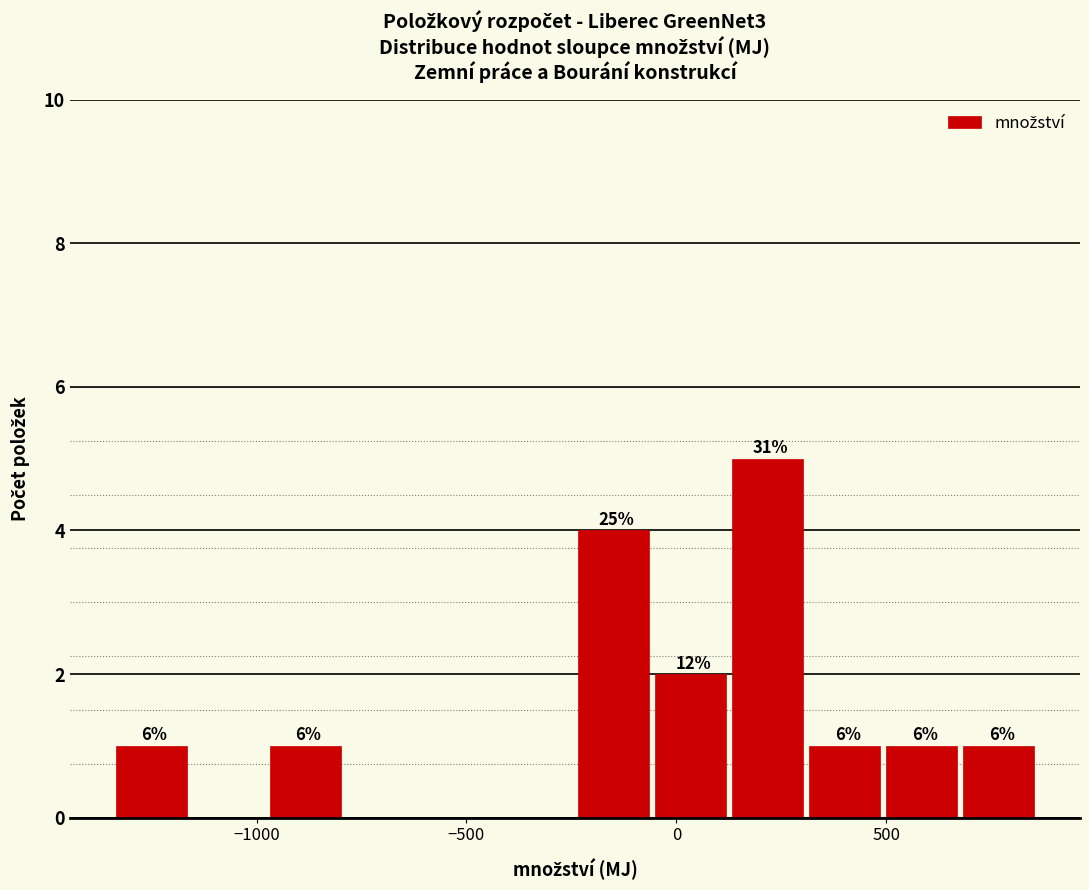

Around what value on the x-axis is the tallest bar? Give the approximate position of its centre, as read against the axis.

200